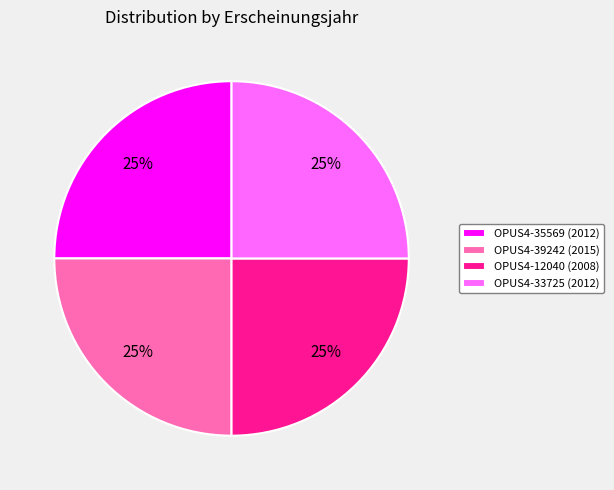

To the nearest percent, what is the average slice percentage?

25%